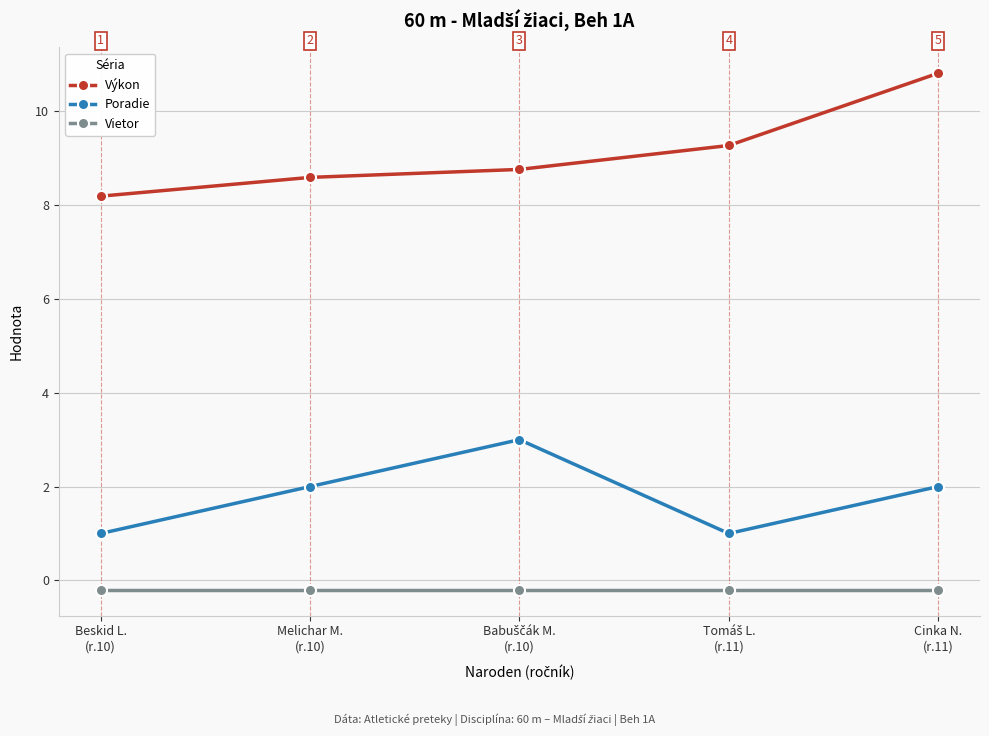

How many lines are shown in the chart?

3